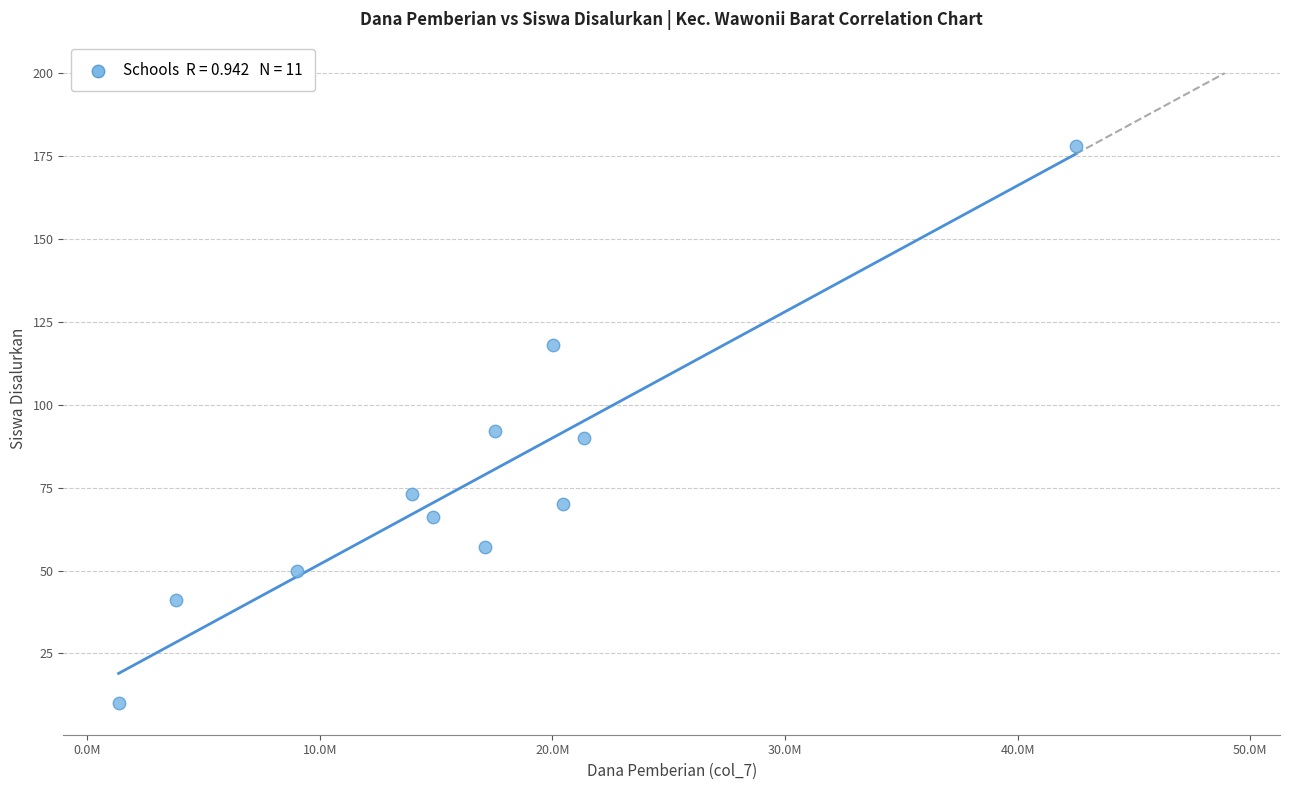

What is the average X value?

16547727